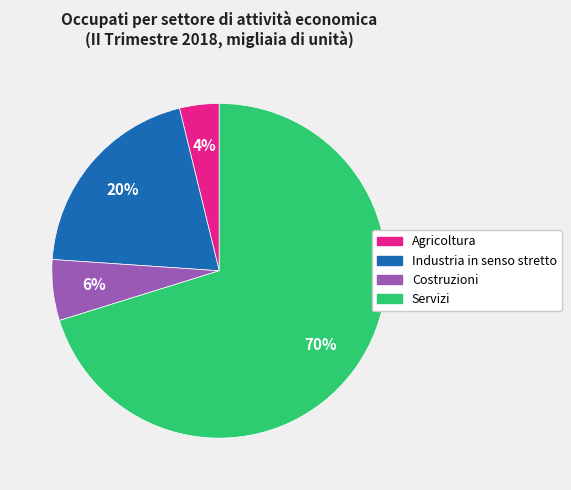

Which category has the smallest portion of the pie?

Agricoltura